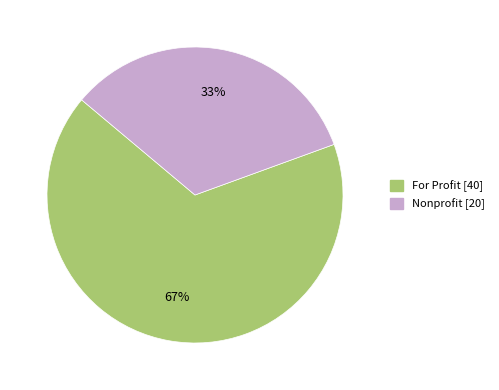

Between For Profit and Nonprofit, which is larger?

For Profit